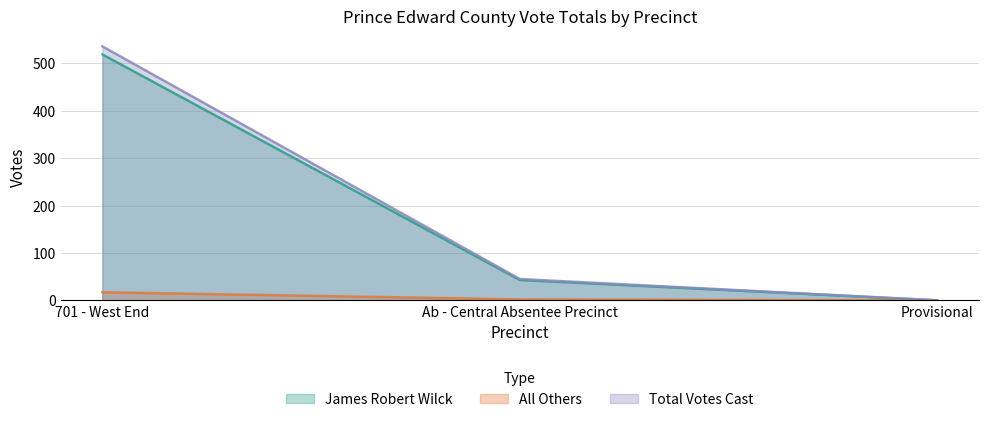

The value of Total Votes Cast at Ab - Central Absentee Precinct is 45. True or false?

True